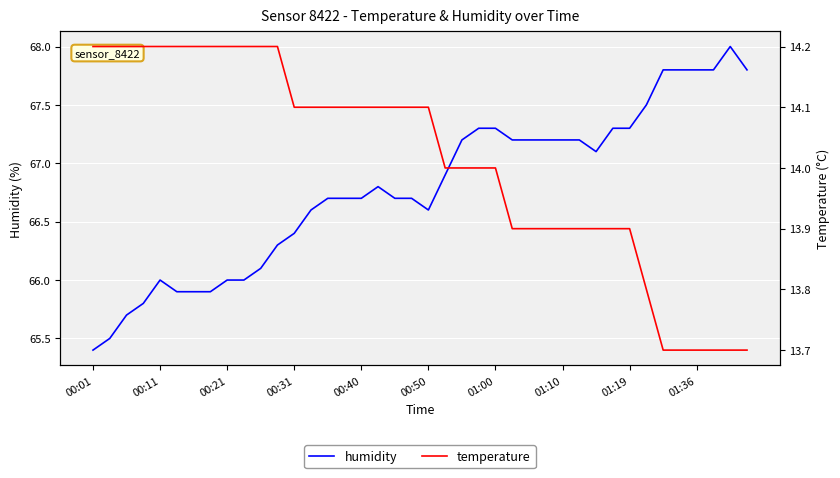

What is the value of the temperature point at the 30th from the left?

13.9